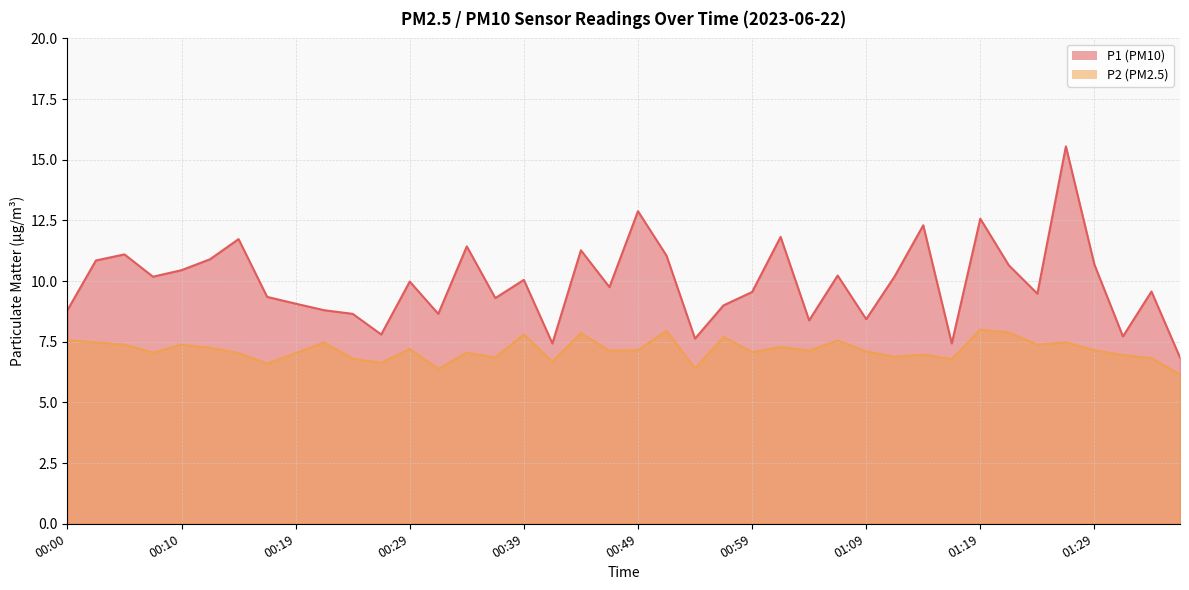

What is the label of the 13th point from the right?

01:06